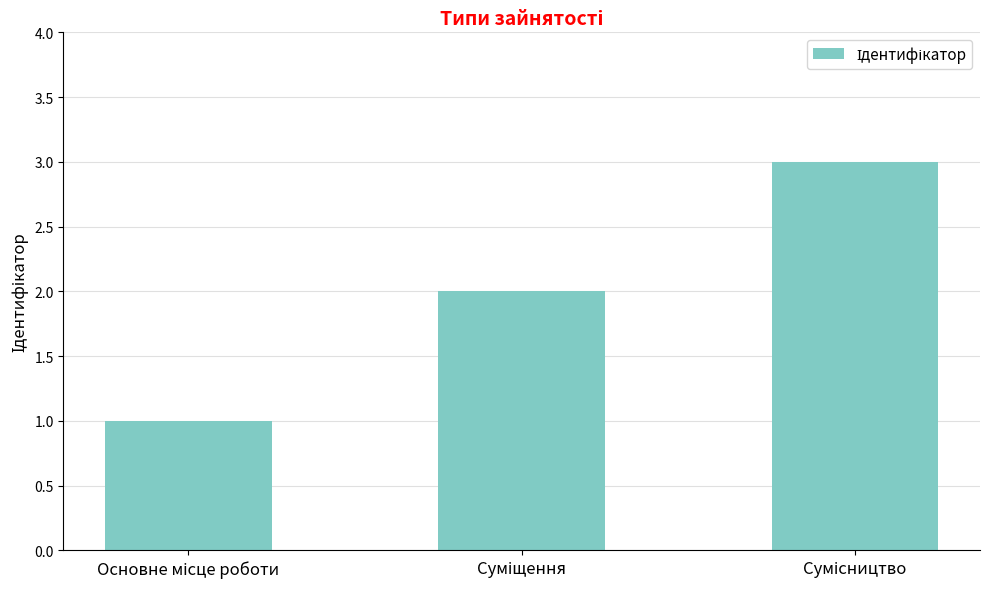

What is the maximum value shown in the chart?

3